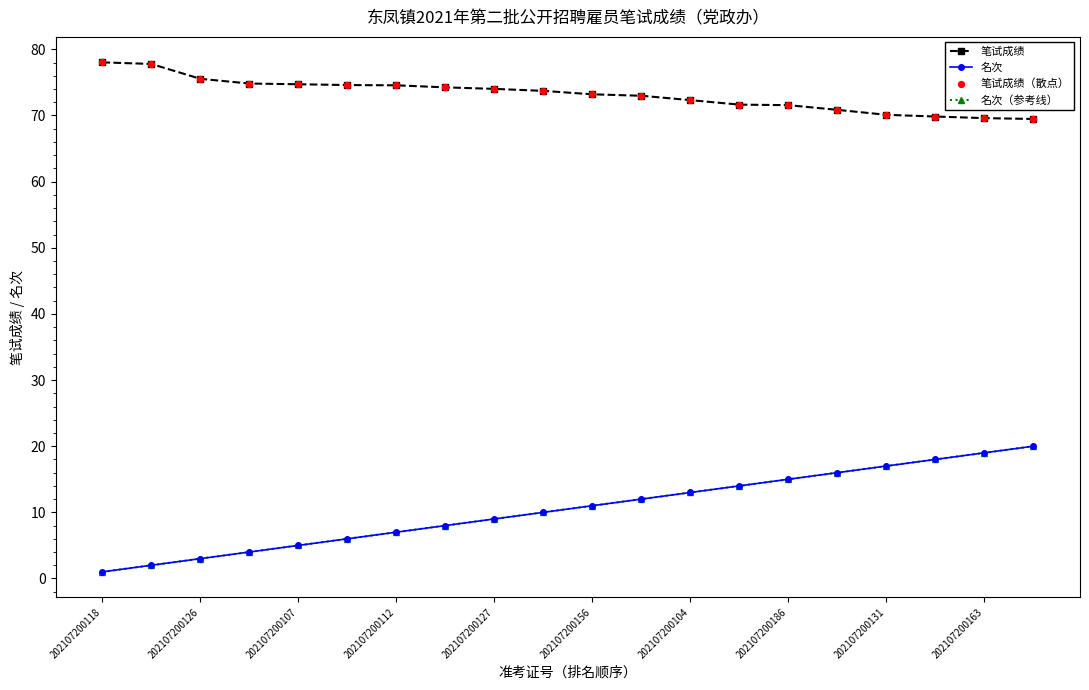

What are all the series names shown in the legend?

笔试成绩, 名次, 名次（参考线）, 笔试成绩（散点）